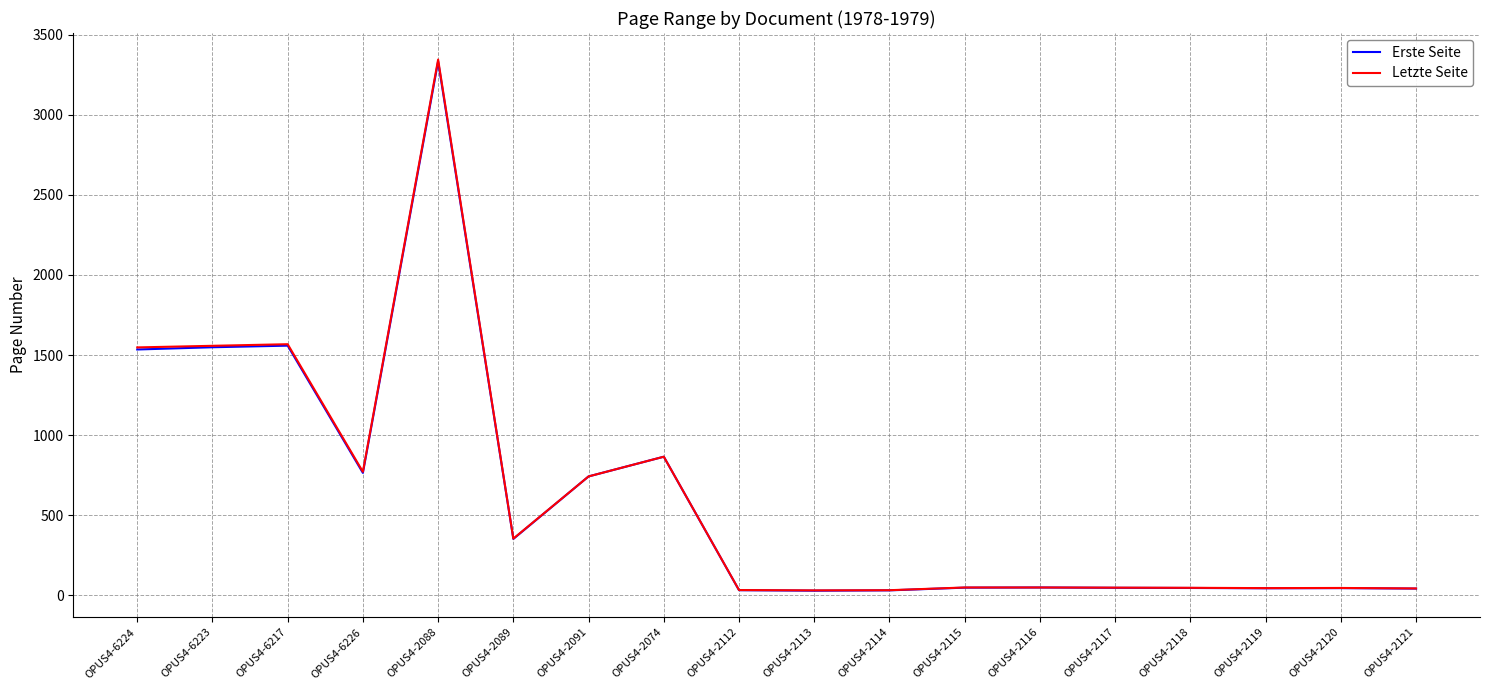

What is the maximum value shown in the chart?

3344